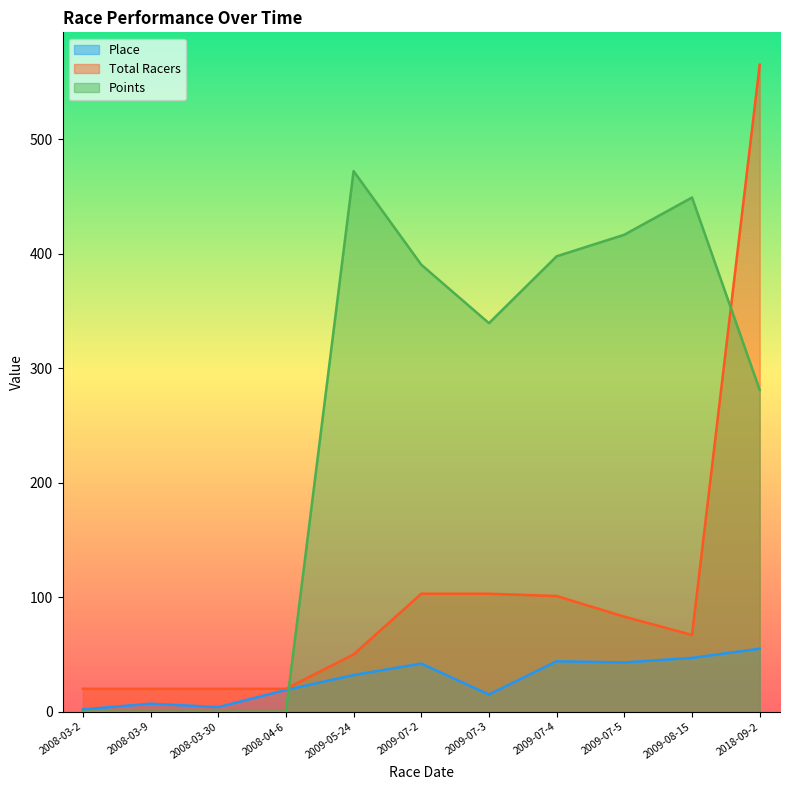

What is the total value across all series at 2009-07-4?

542.7